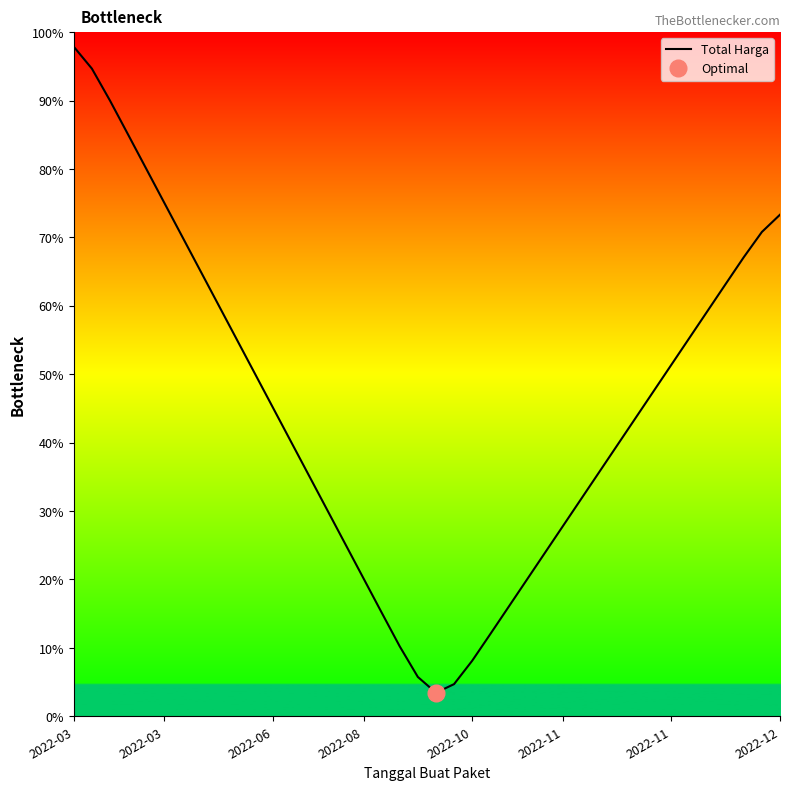

What is the value of the 18th point from the left?

15.2